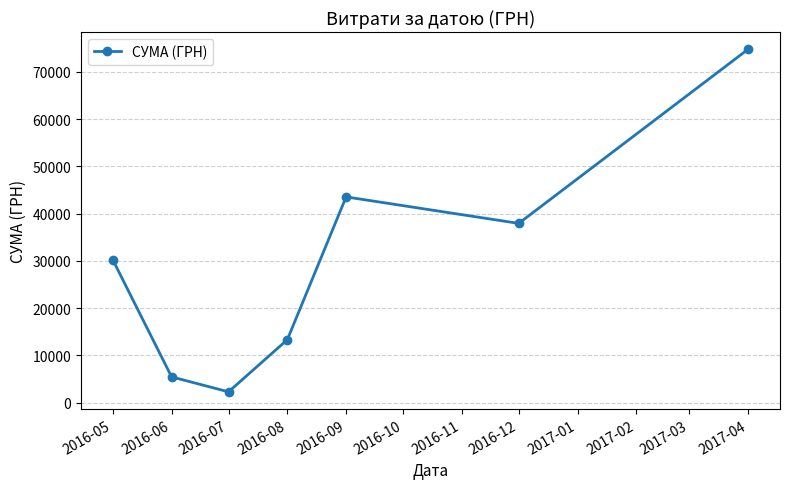

How many values exceed 30237?

4